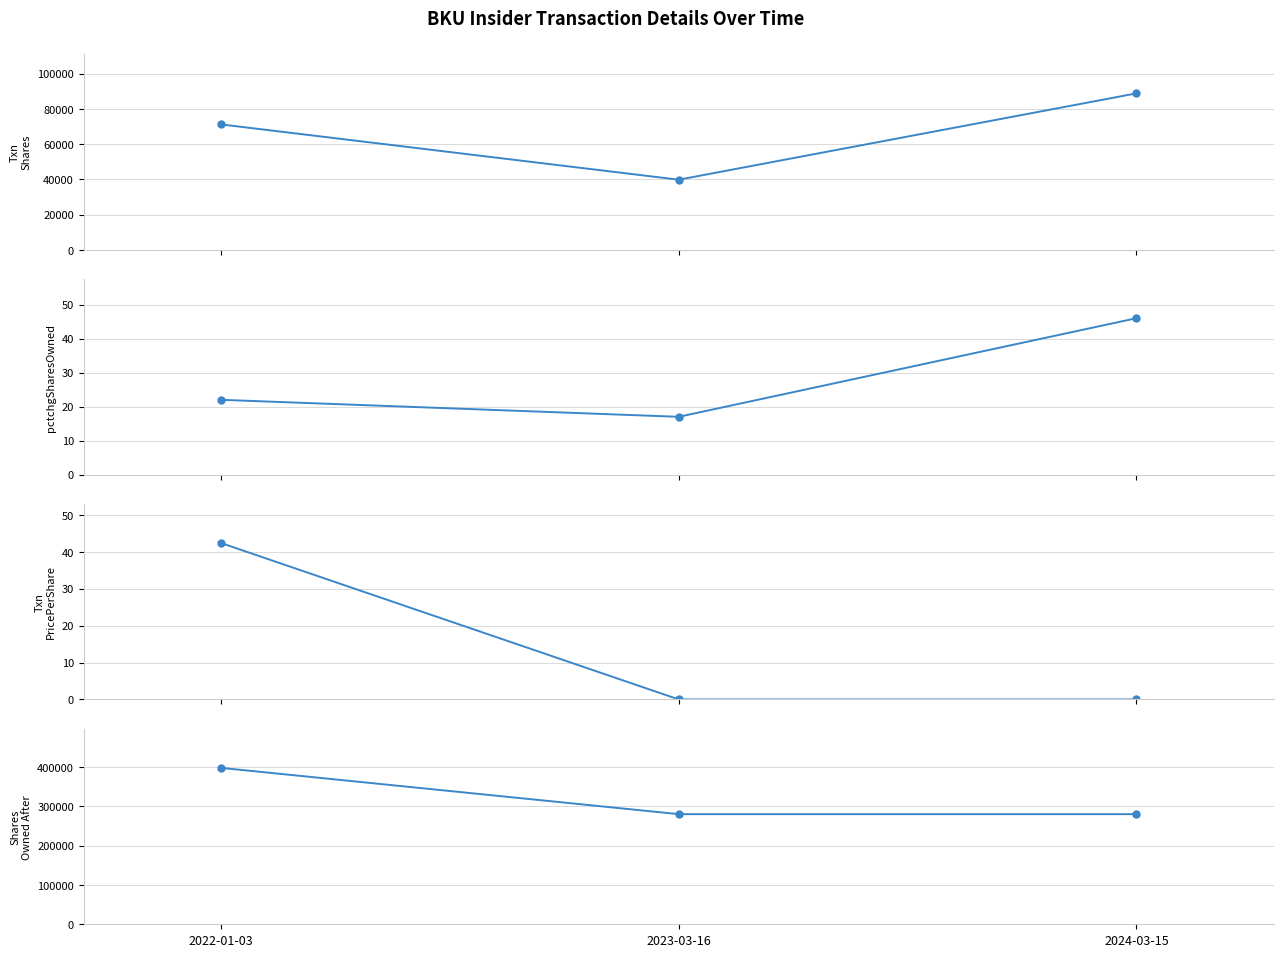

Where is transactionPricePerShare nearest to the value 21?

2023-03-16